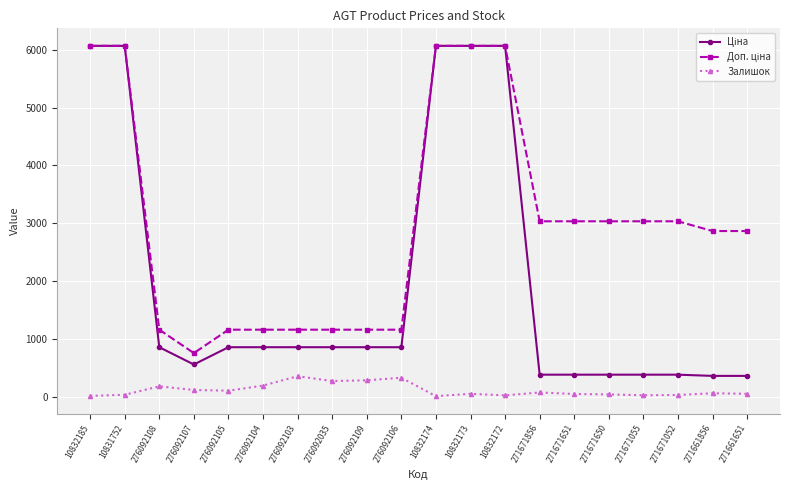

What is the highest value of the Залишок series?

352.0